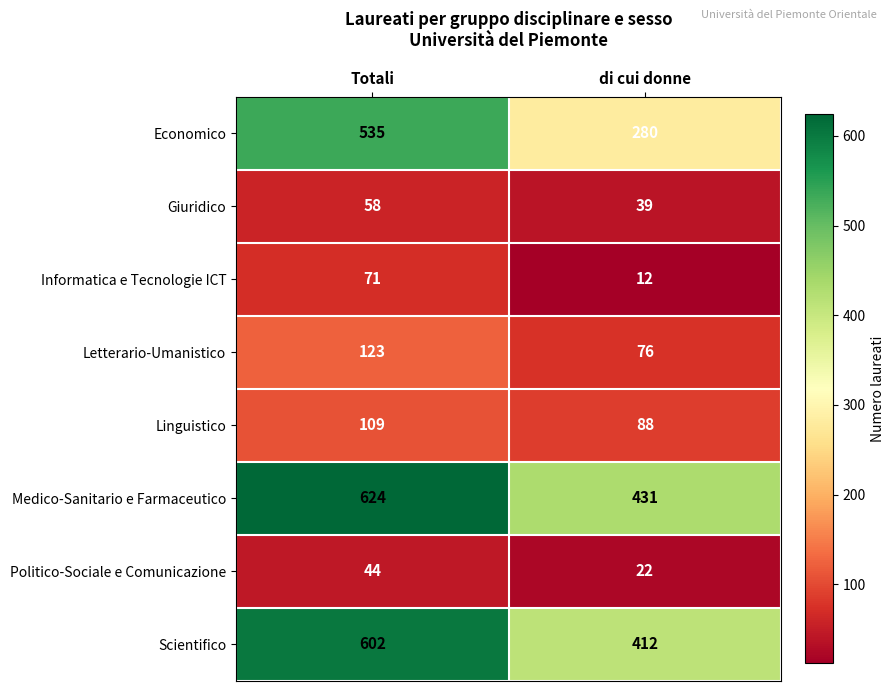

Count the number of categories in the chart.

2